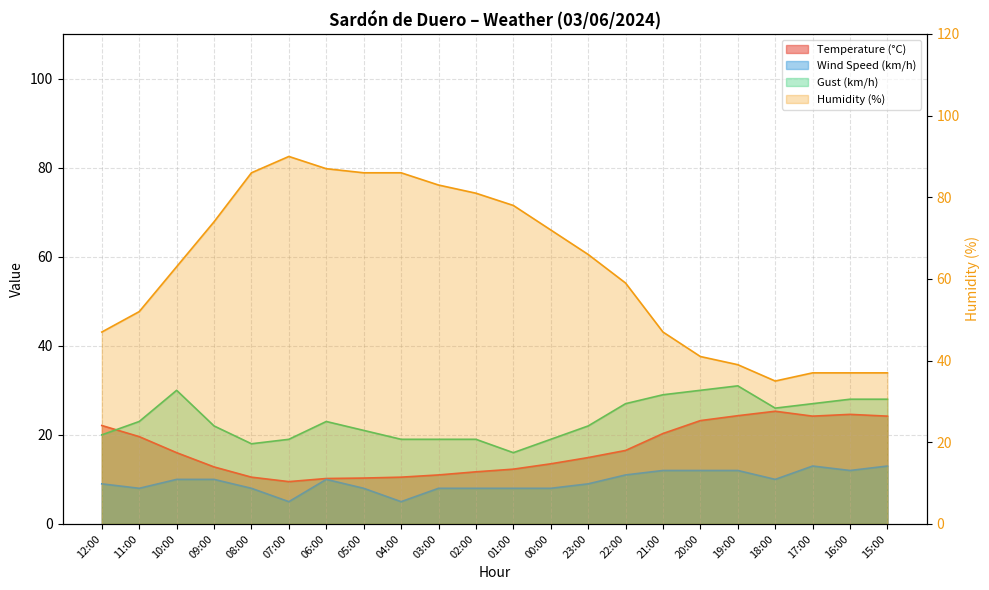

At which label does Temperature (°C) reach its minimum?

07:00